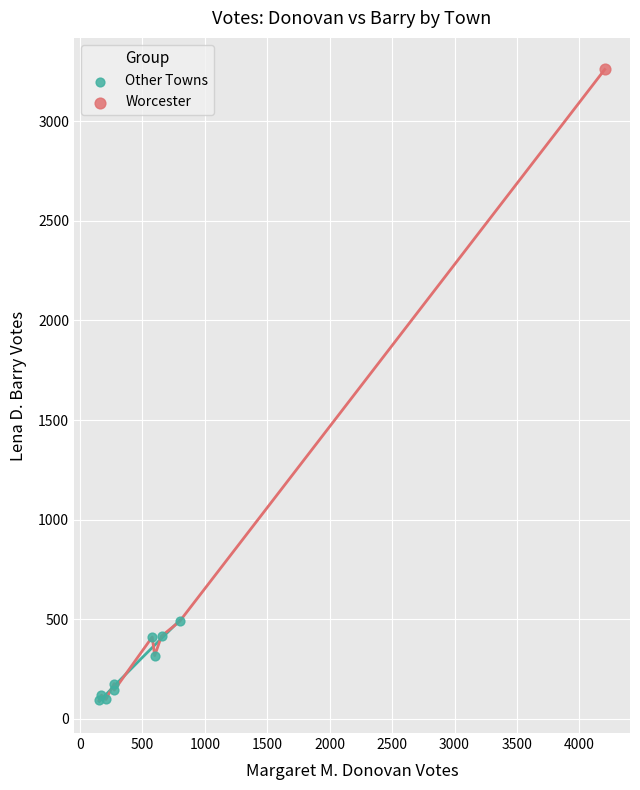

What are all the series names shown in the legend?

Other Towns, Worcester